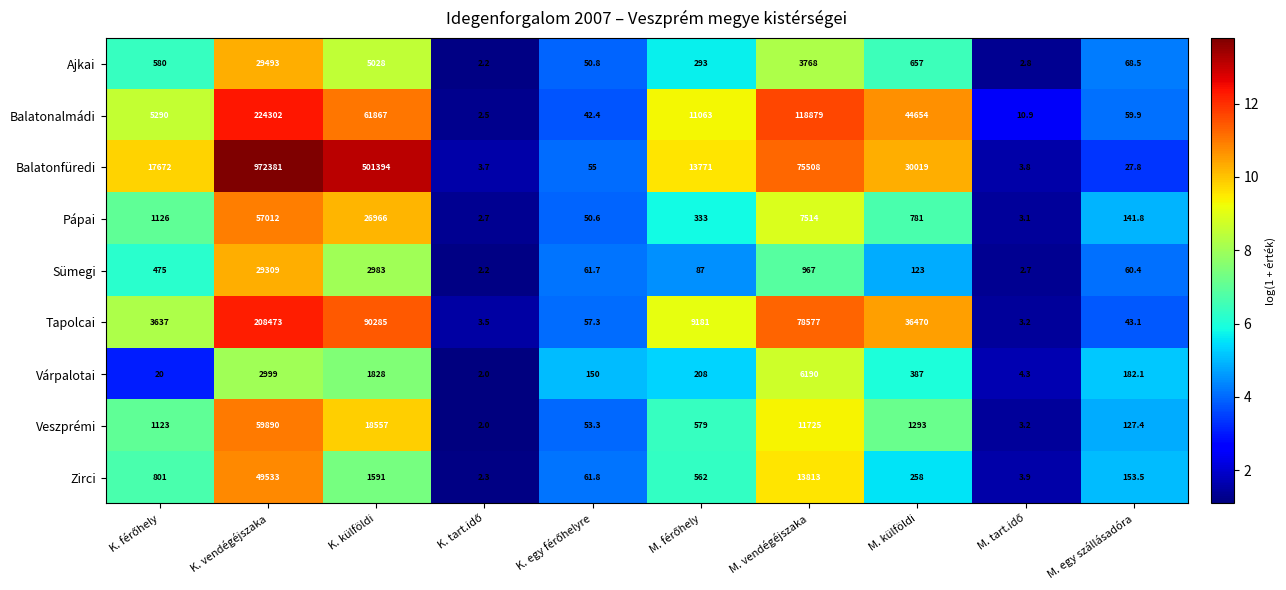

At which label is Balatonfüredi closest to 486192?

K. külföldi